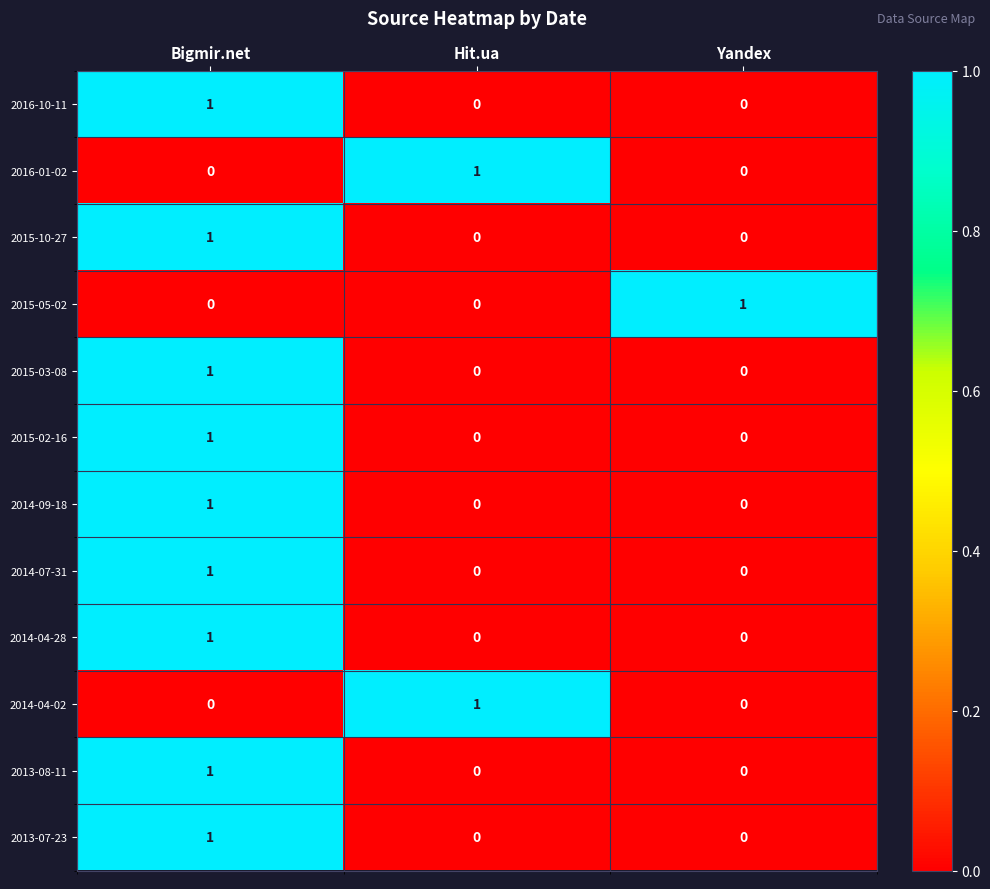

At which label does 2013-07-23 reach its peak?

Bigmir.net